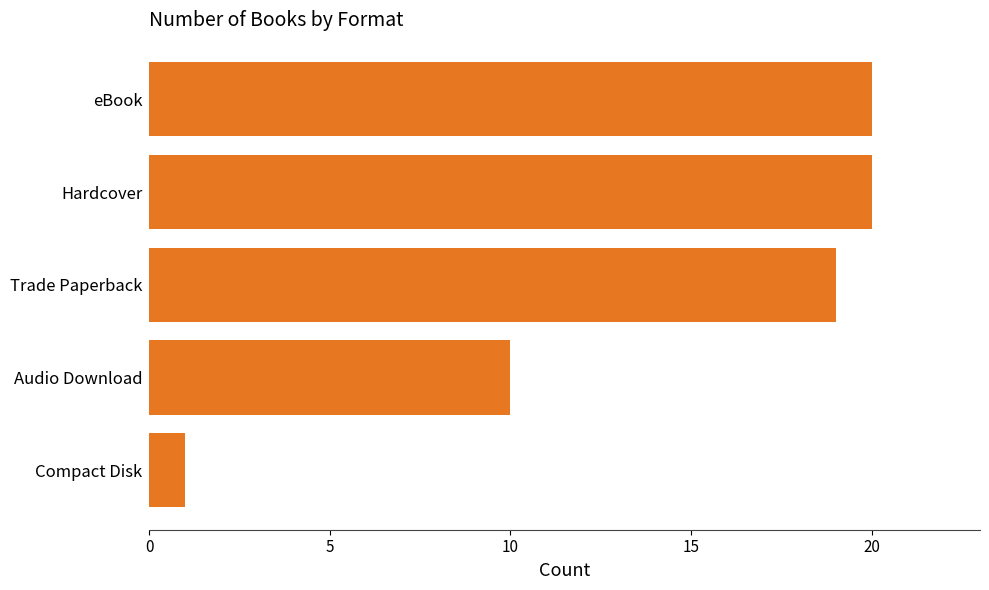

Reading bottom to top, list all the values displayed in this chart.

Compact Disk=1	Audio Download=10	Trade Paperback=19	Hardcover=20	eBook=20